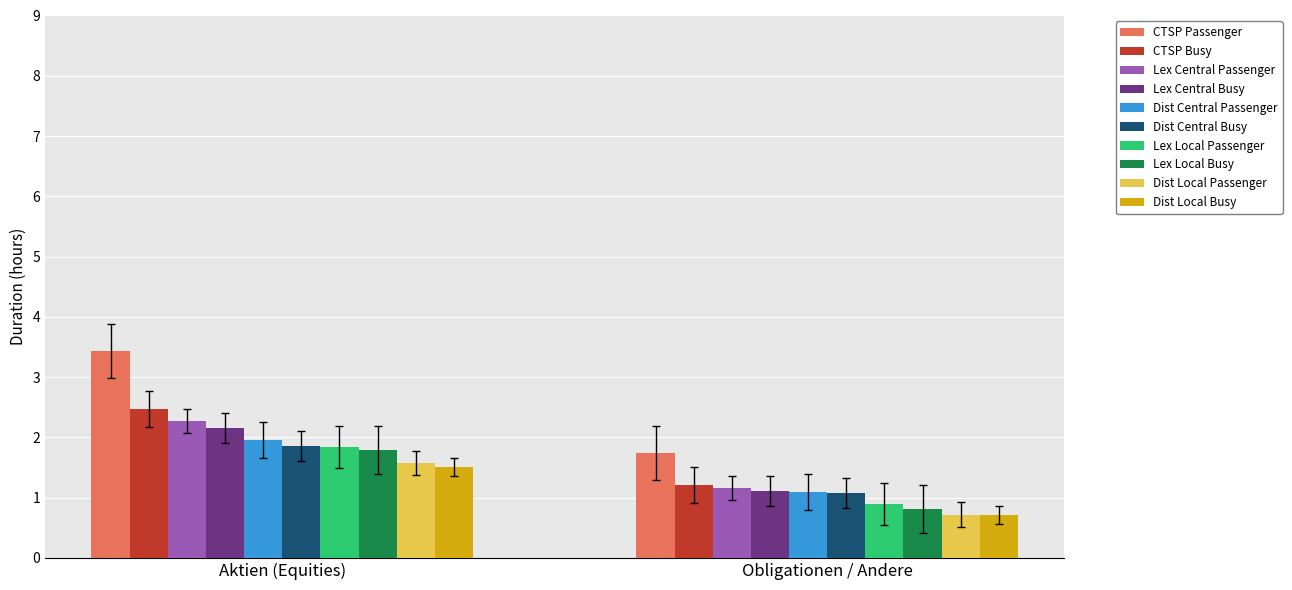

Rank the categories by CTSP Busy value from lowest to highest.

Obligationen / Andere, Aktien (Equities)